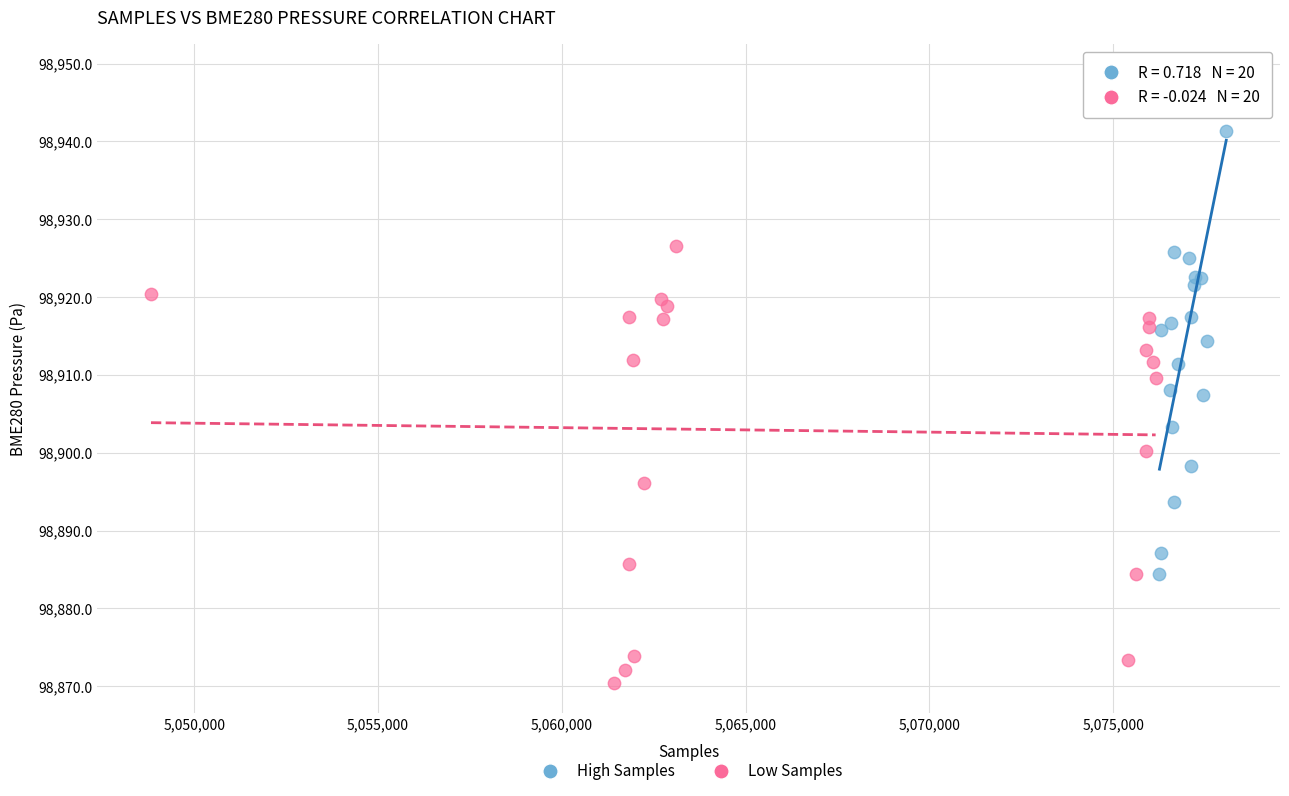

Which series contains the lowest Y value?

Low Samples